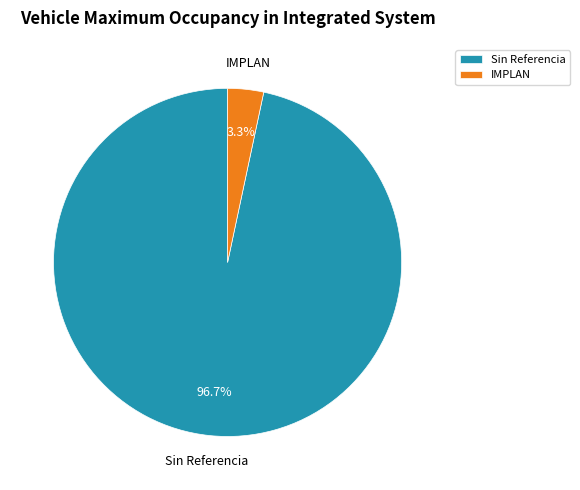

Combined, what portion of the pie is IMPLAN and Sin Referencia?

100.0%